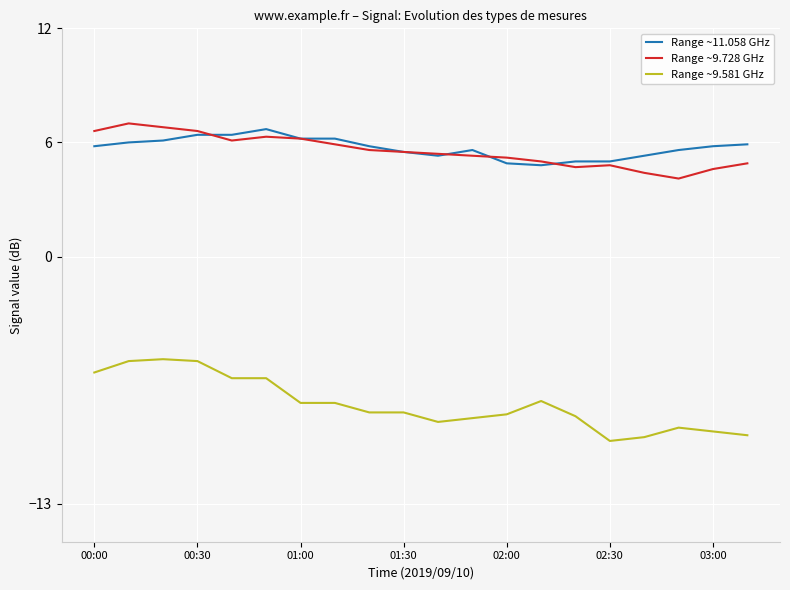

Which series has the widest spread of values?

Range ~9.581 GHz